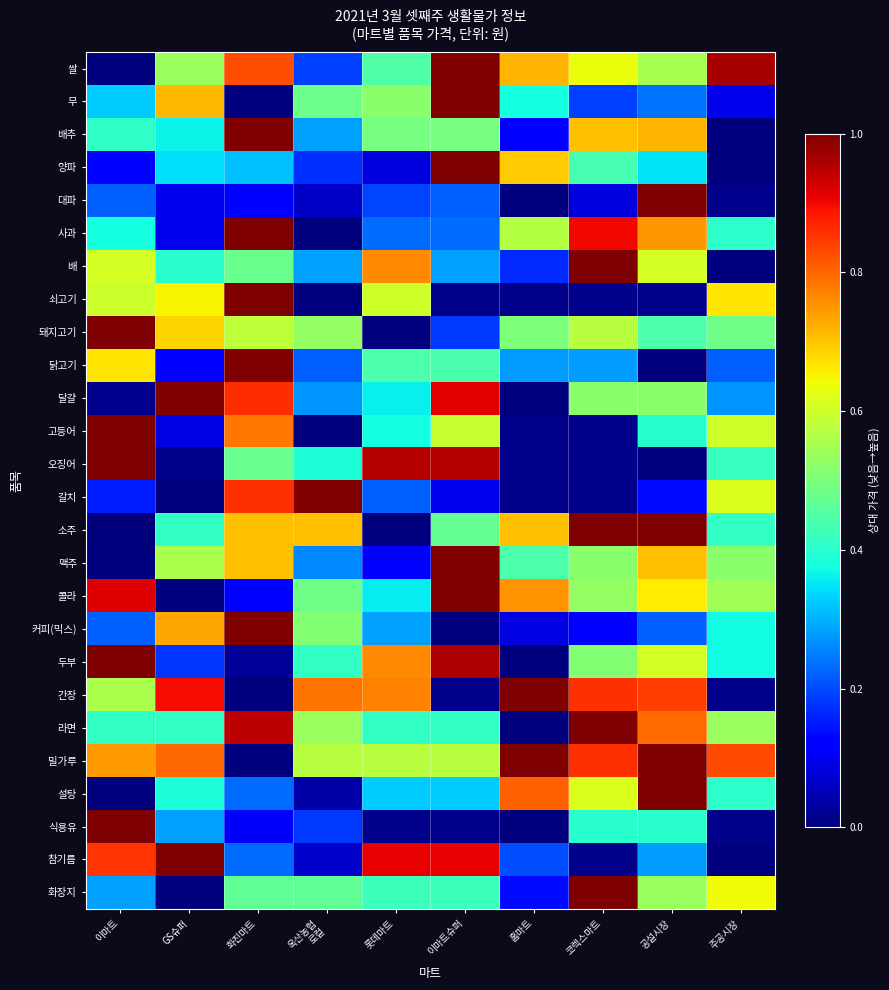

At which category is the sum across all series the highest?

화진마트